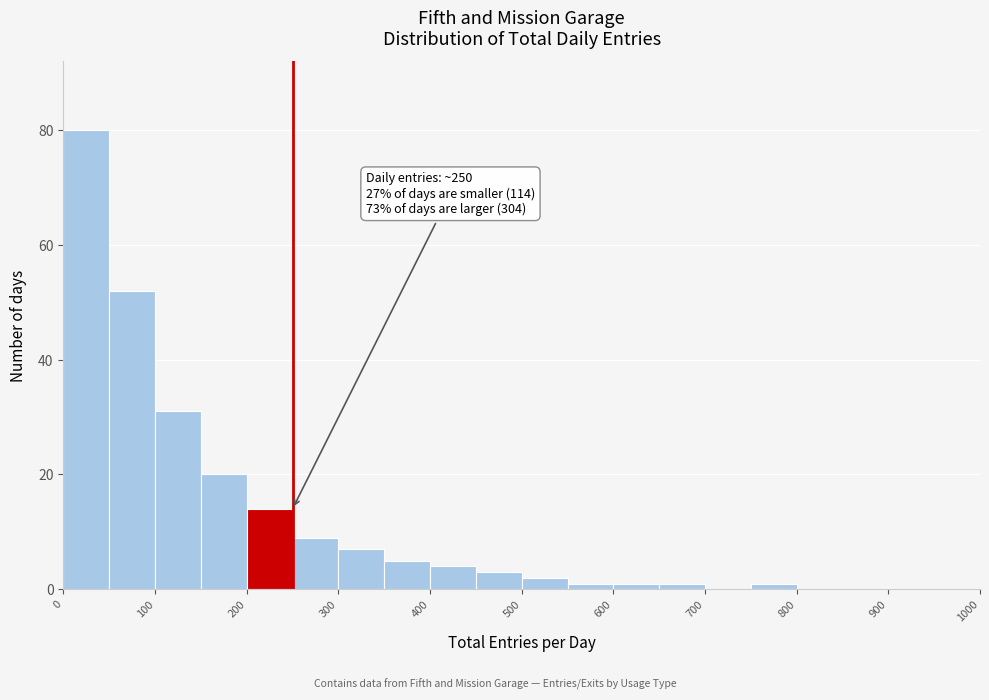

Over which range of the x-axis is the bar tallest?

0 to 50